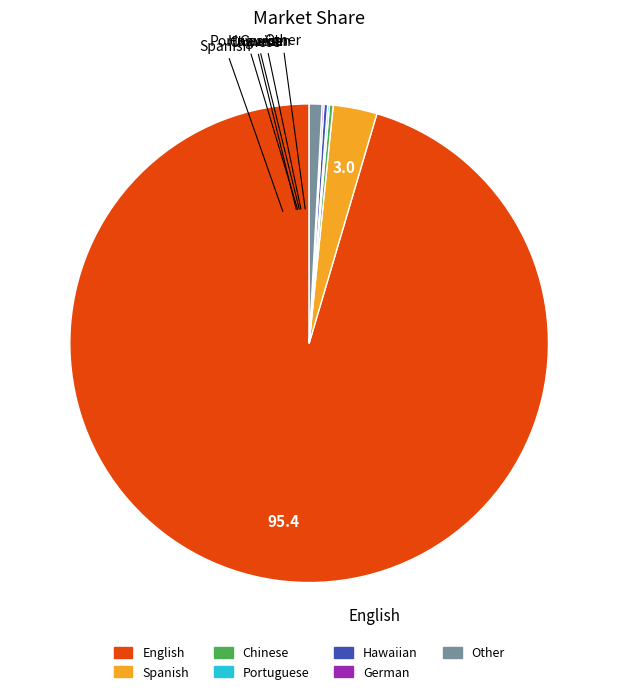

Is it true that Chinese is 7% of the pie?

False